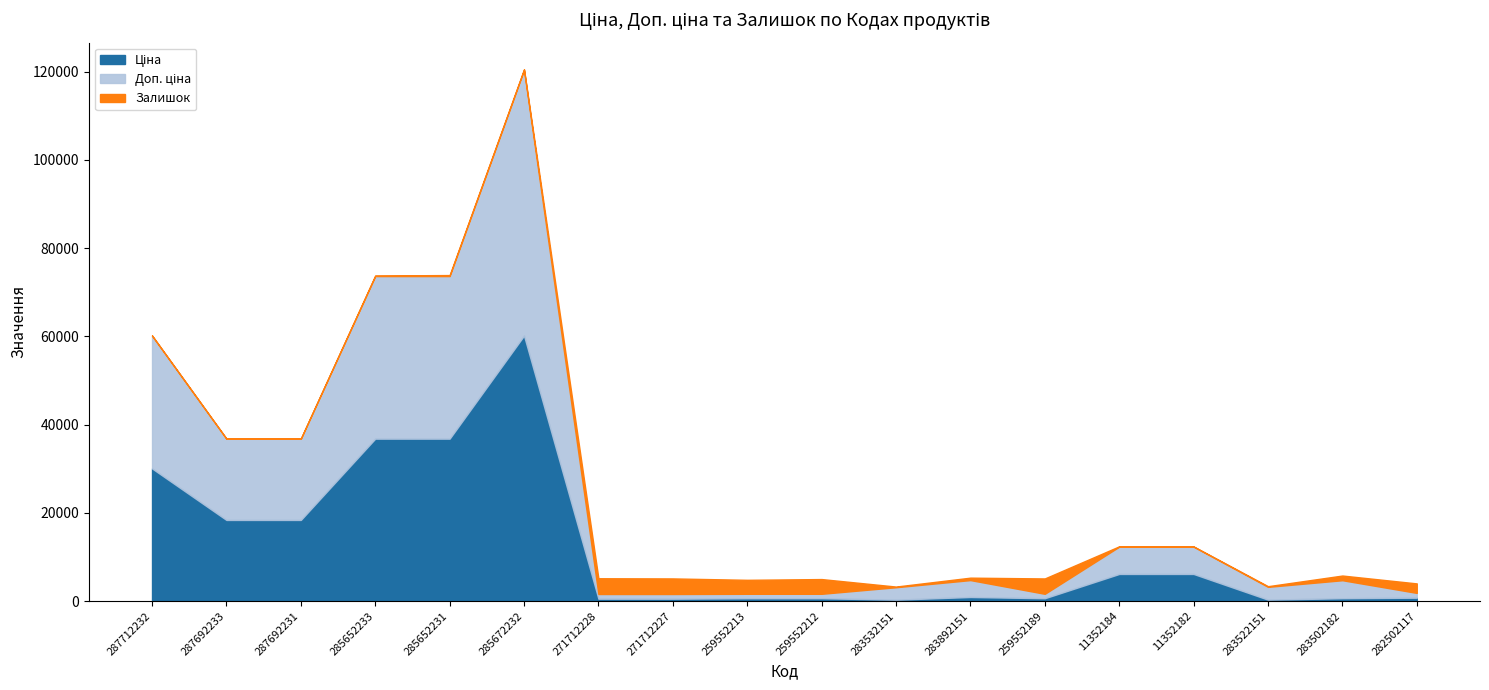

Is it true that Ціна equals 102179.1 at 285672232?

False